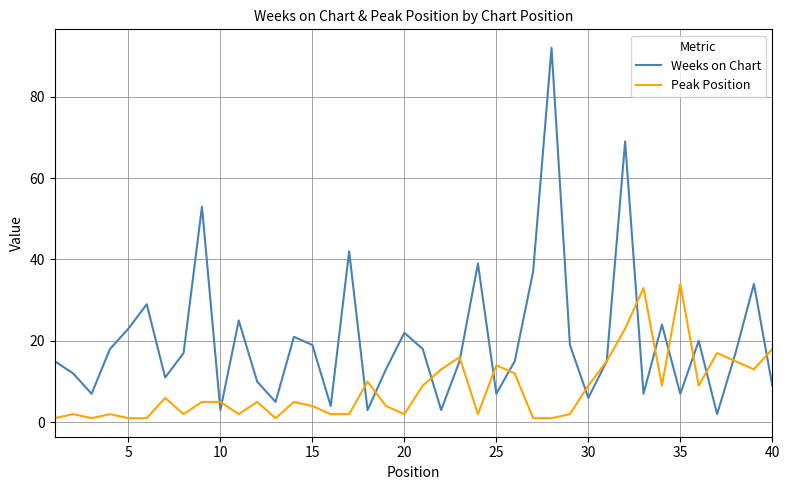

Which series has the largest total across all categories?

Weeks on Chart